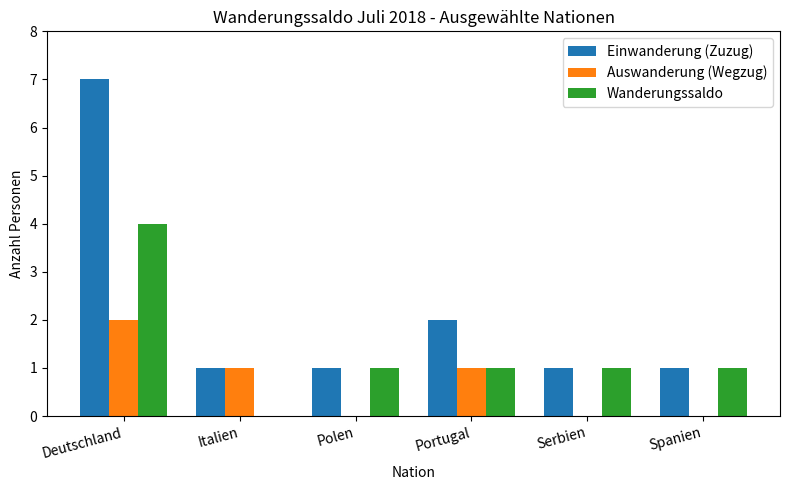

Which series has the widest spread of values?

Einwanderung (Zuzug)